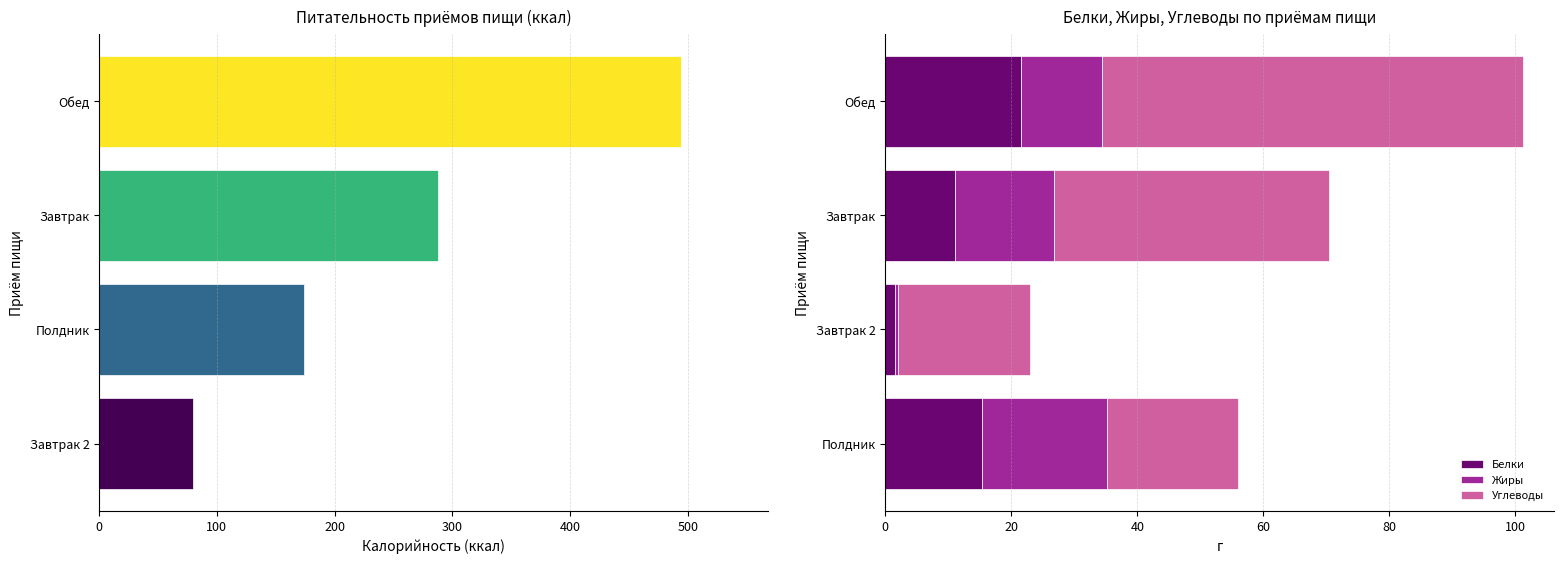

What are all the series names shown in the legend?

Калорийность, Белки, Жиры, Углеводы